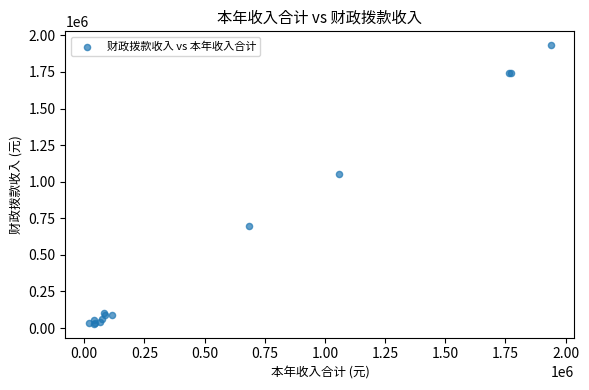

What Y value in the scatter plot is closest to 980720?

1054373.3